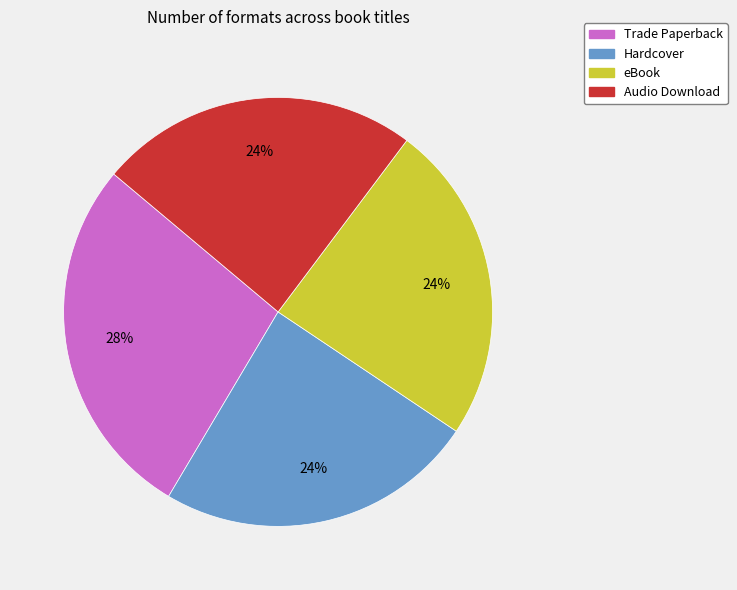

The eBook slice represents 24% of the pie. True or false?

True